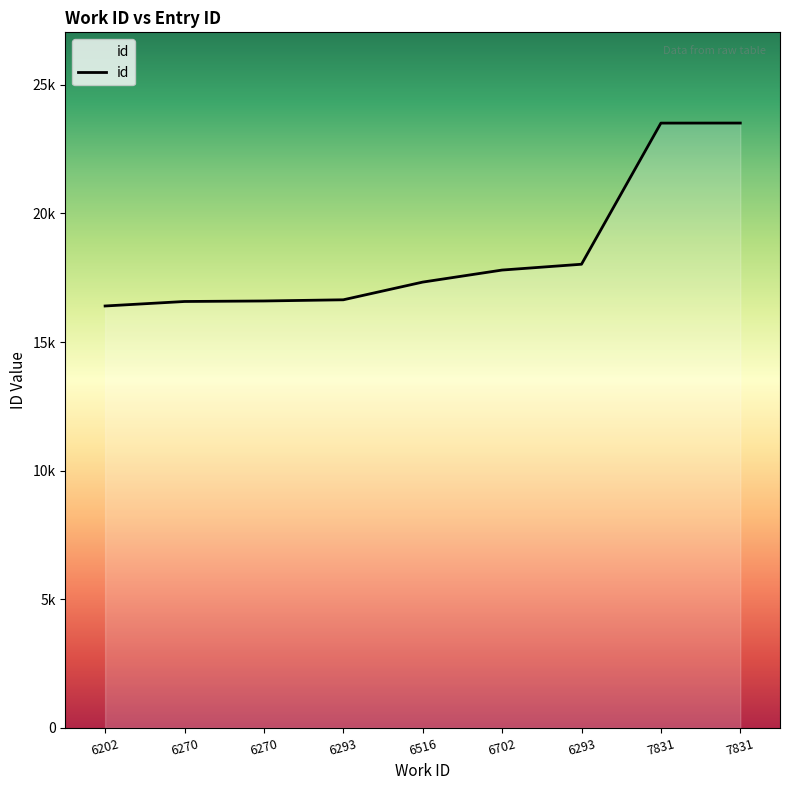

Does the chart have visible grid lines?

No